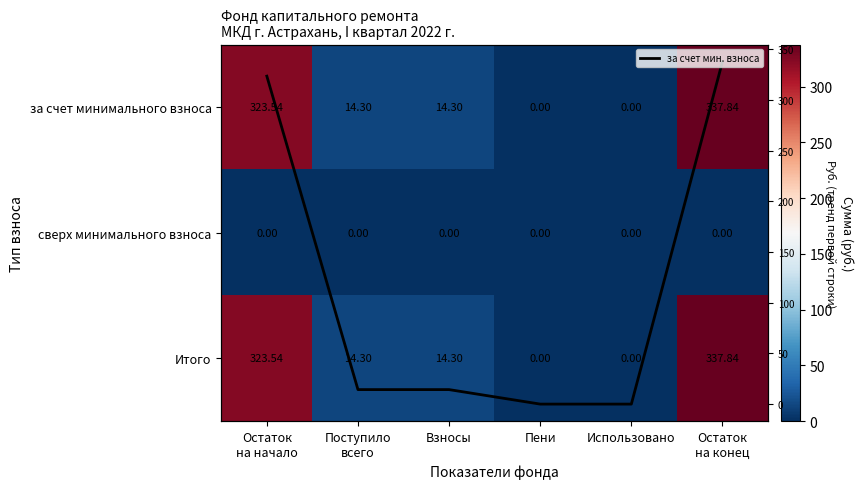

At how many categories does at least one series exceed 207?

2